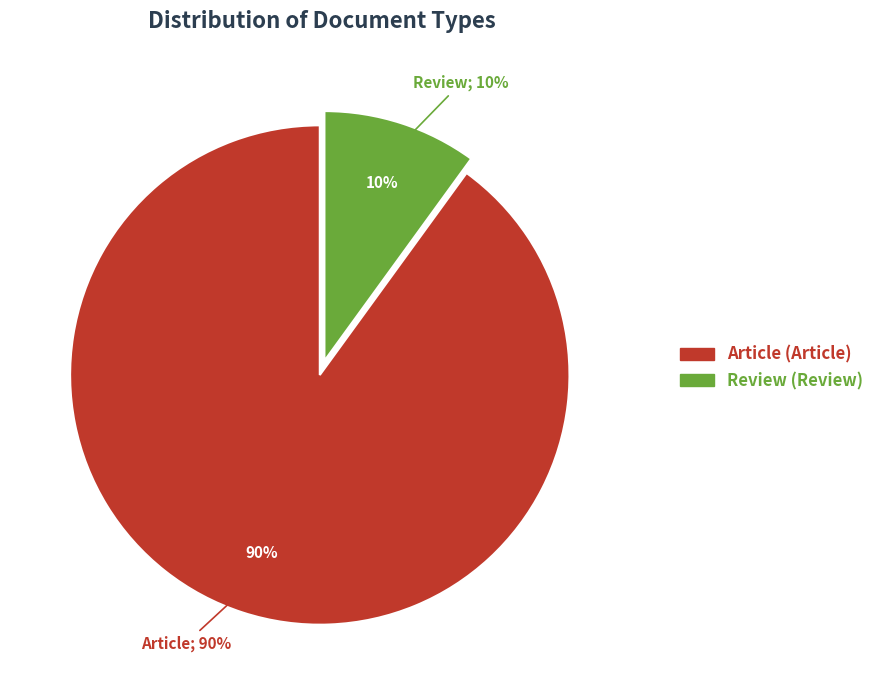

To the nearest percent, what percentage of the pie is Review?

10%